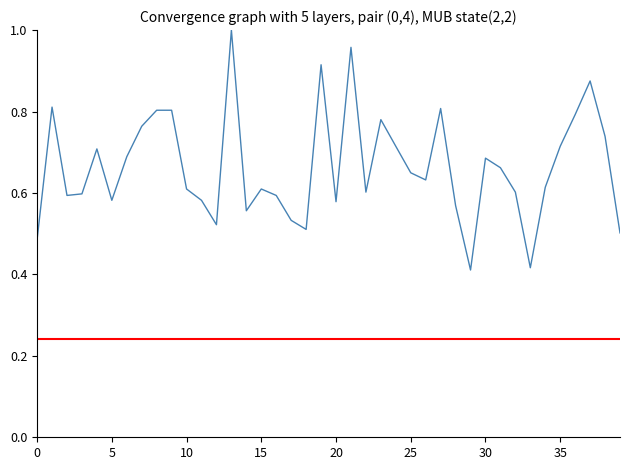

Which category has the highest value across all series?

13